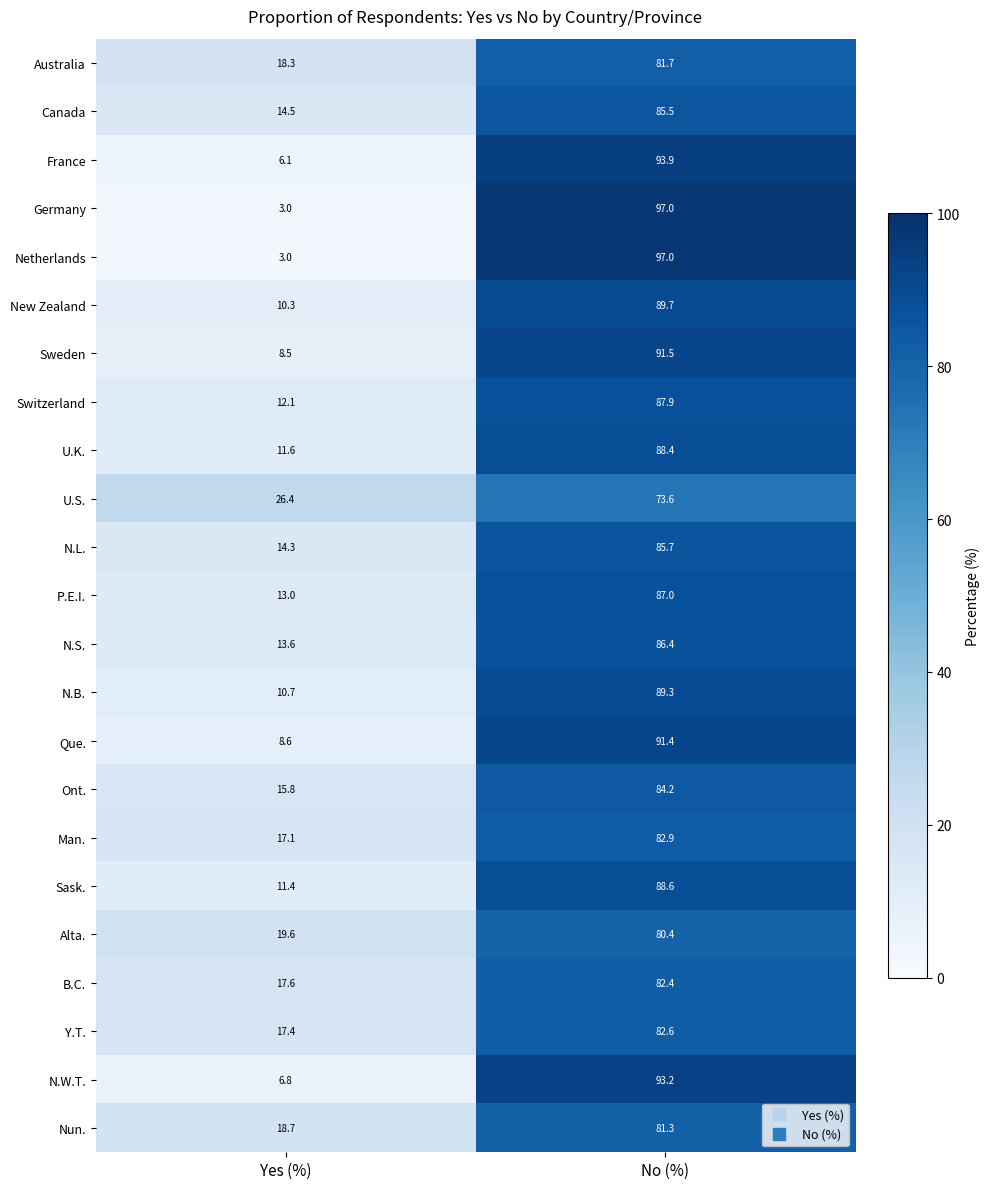

Rank the categories by N.S. value from highest to lowest.

No (%), Yes (%)